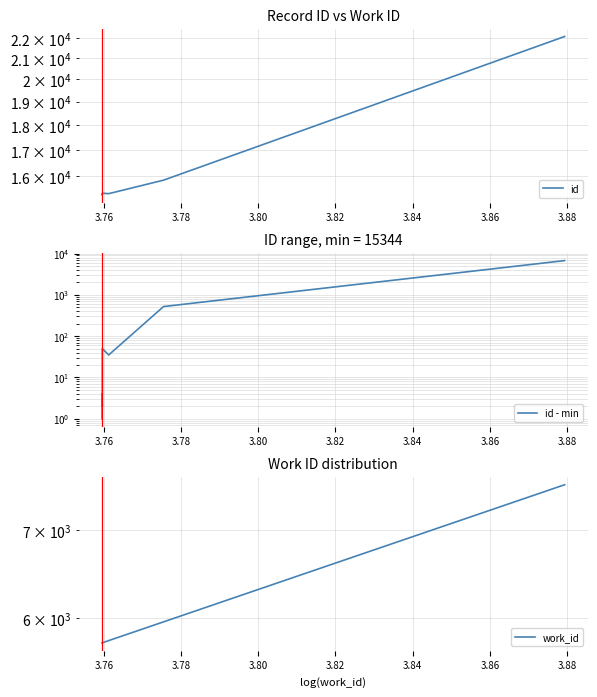

How many lines are shown in the chart?

3